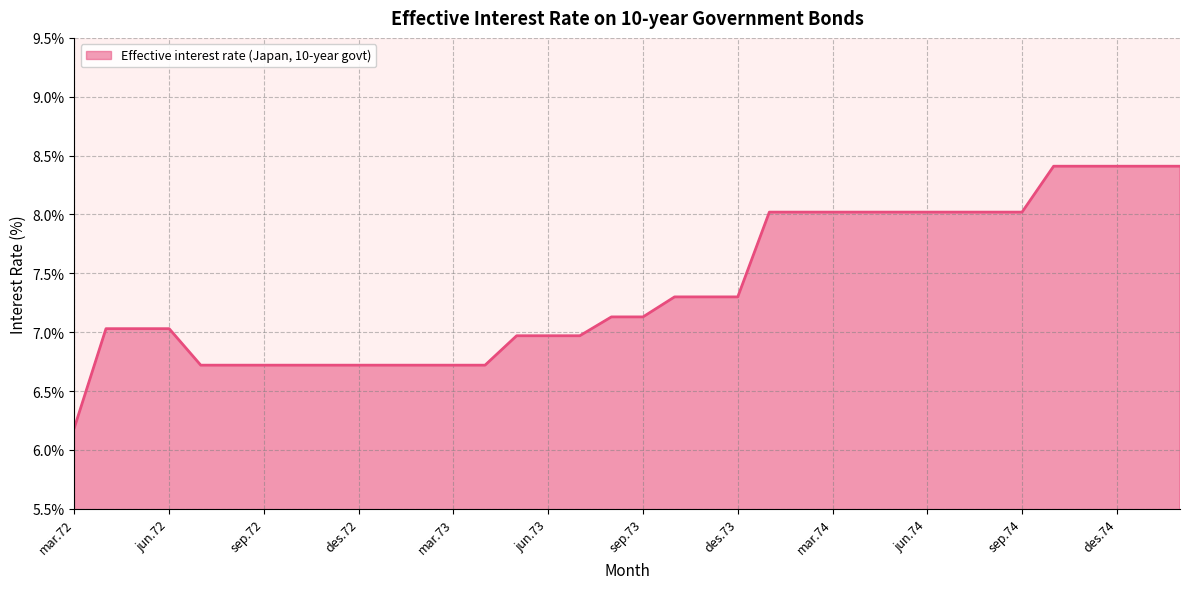

What is the difference between the maximum and minimum values?

2.2